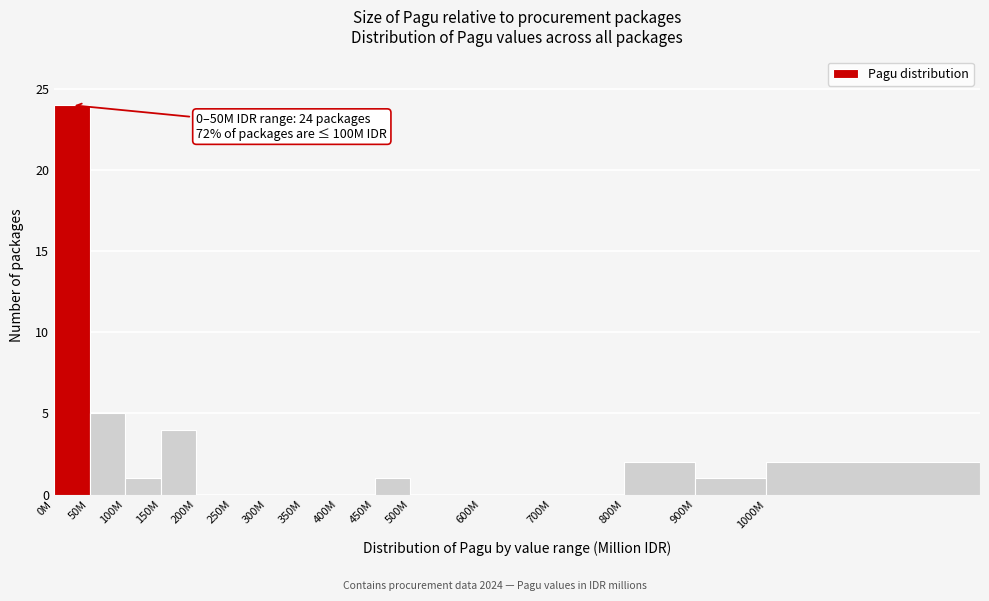

Reading right to left, transcribe all the data shown in this chart.

1000M=2	900M=1	800M=2	700M=0	600M=0	500M=0	450M=1	400M=0	350M=0	300M=0	250M=0	200M=0	150M=4	100M=1	50M=5	0M=24